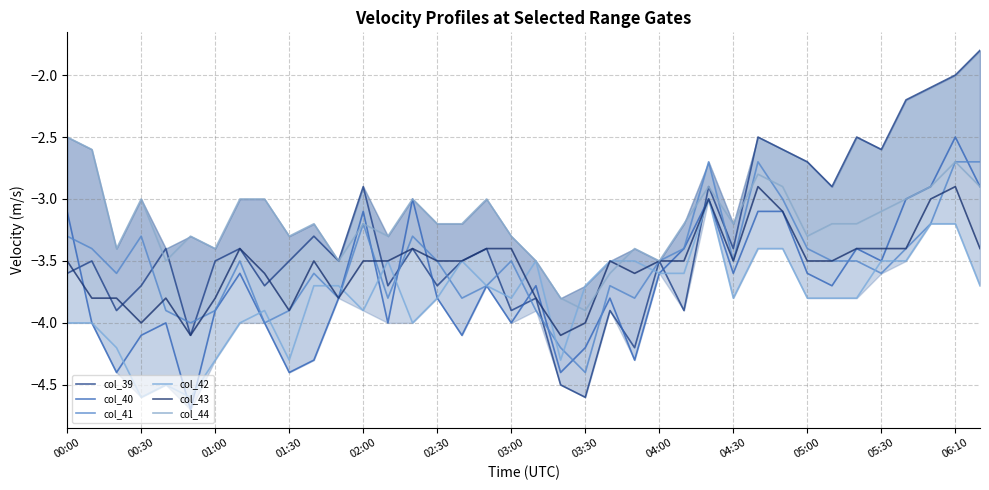

What is the difference between the highest and lowest values at 02:30?

0.6